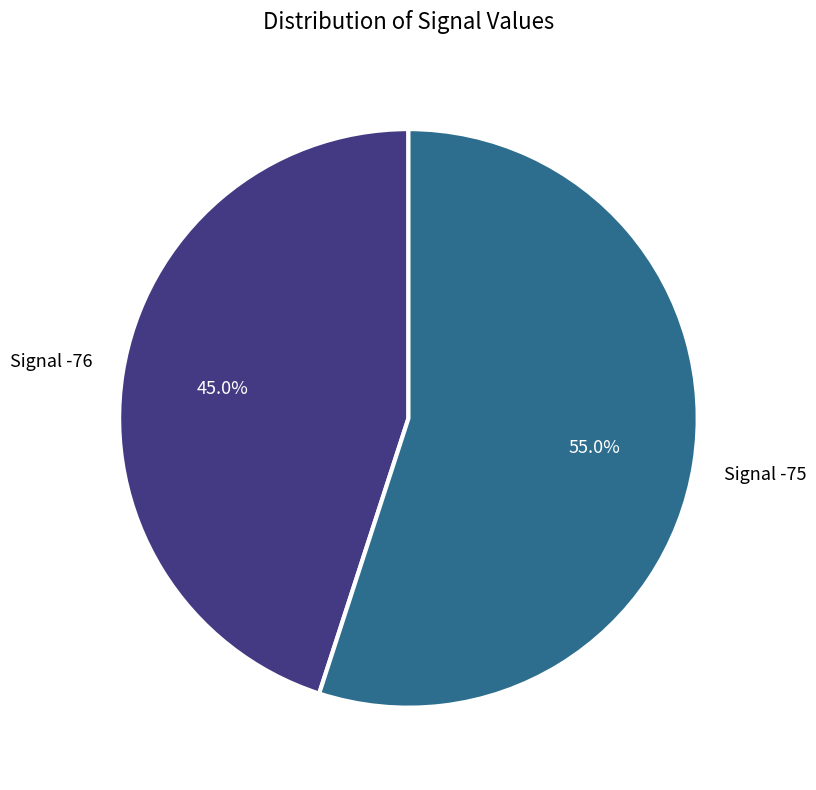

To the nearest percent, what is the average slice percentage?

50%